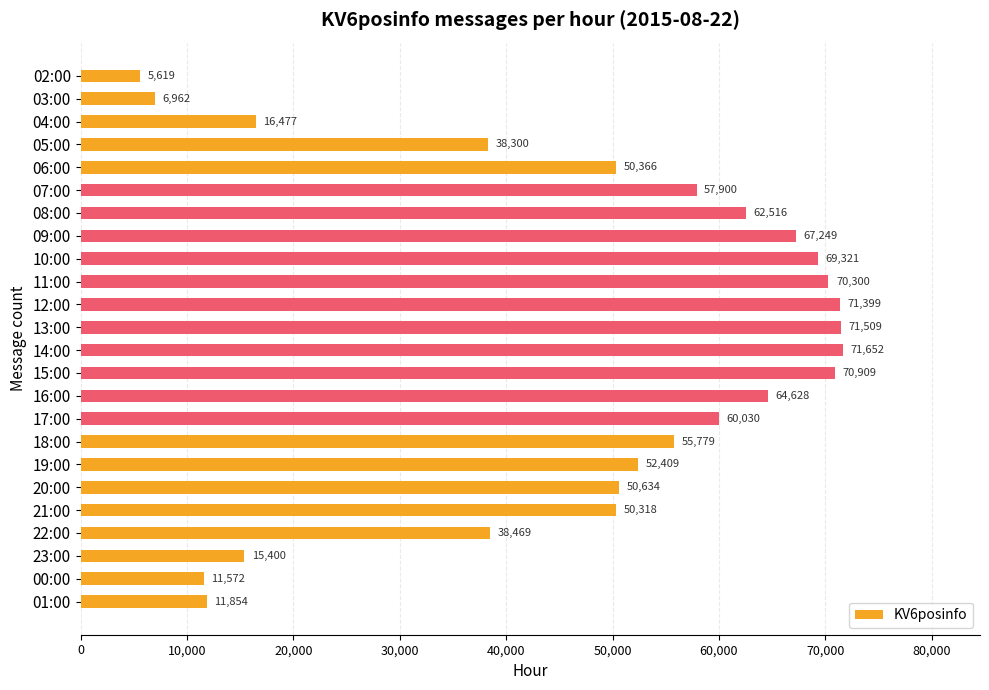

Reading bottom to top, what are all the values shown in this chart?

11854	11572	15400	38469	50318	50634	52409	55779	60030	64628	70909	71652	71509	71399	70300	69321	67249	62516	57900	50366	38300	16477	6962	5619